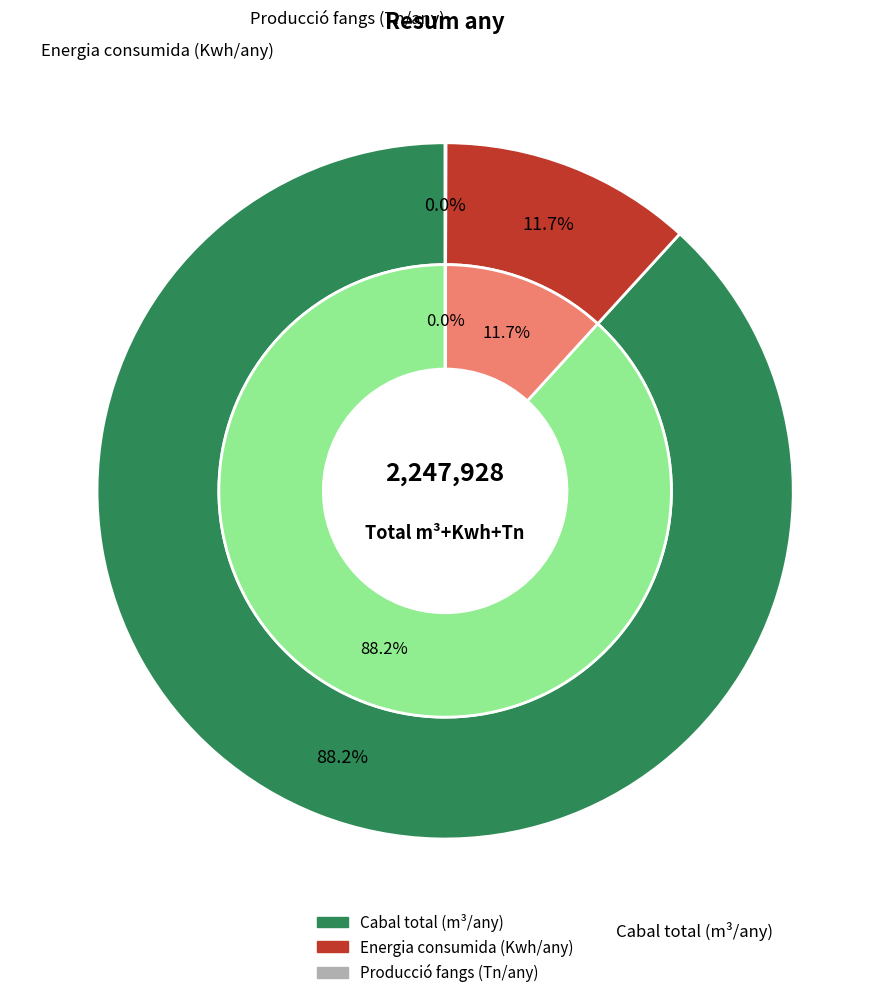

Which slice is the smallest?

Producció fangs (Tn/any)